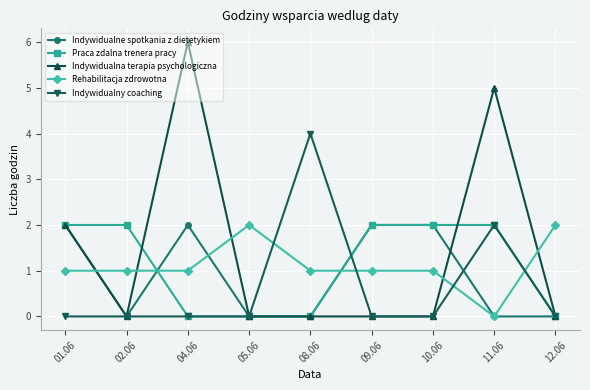

What is the difference between the second highest and second lowest values in the Indywidualne spotkania z dietetykiem series?

2